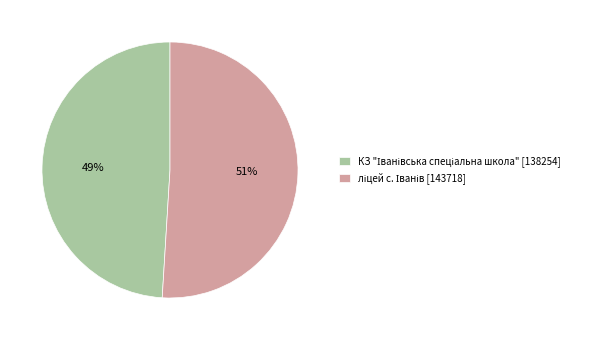

To the nearest percent, what is the average slice percentage?

50%